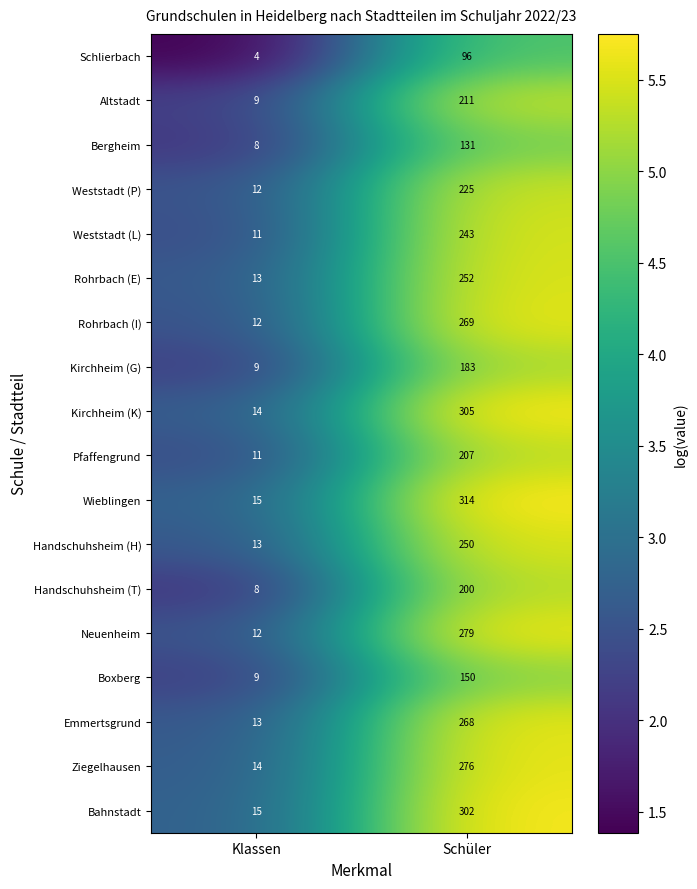

Between Klassen and Schüler, which series saw the biggest shift?

Wieblingen